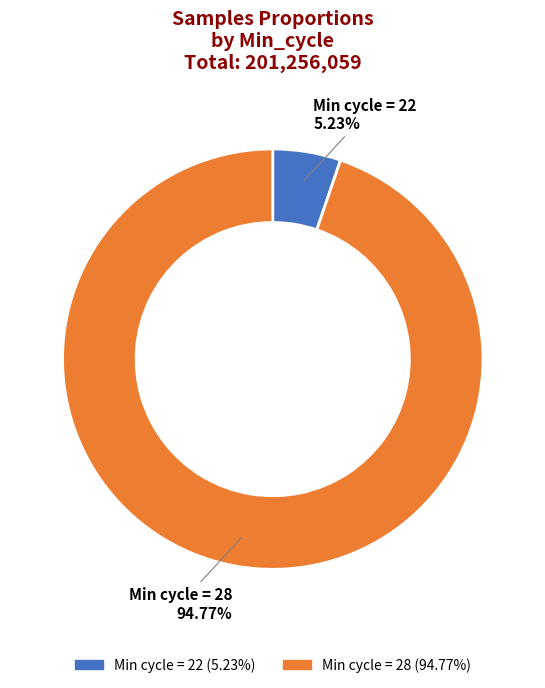

Which category accounts for the majority?

Min cycle = 28